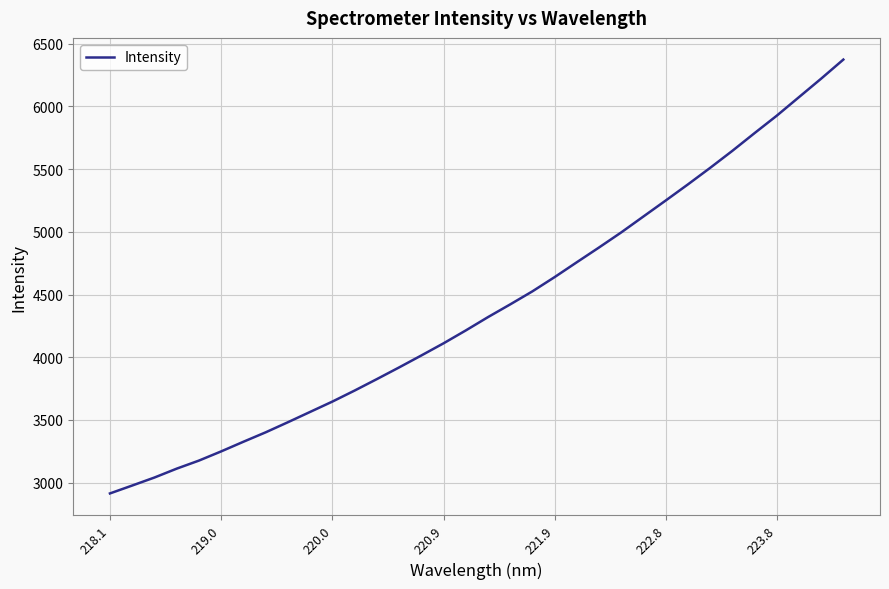

What is the difference between the maximum and minimum values?

3460.2